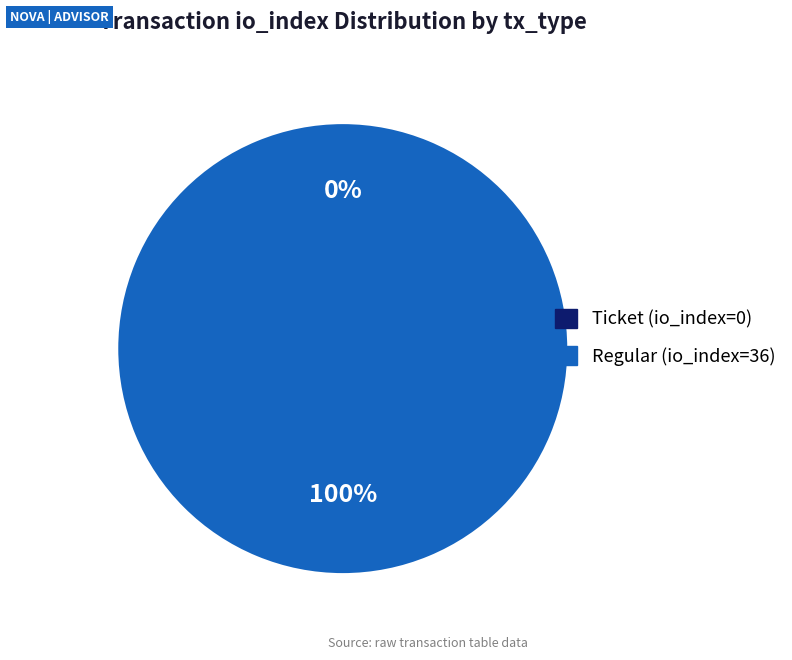

Between Ticket (io_index=0) and Regular (io_index=36), which is larger?

Regular (io_index=36)